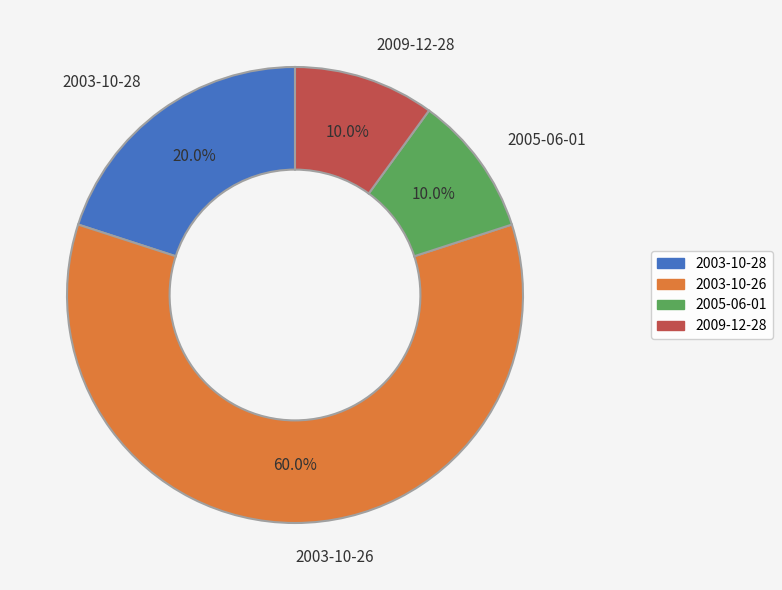

What percentage is the 2003-10-26 slice, to the nearest percent?

60%